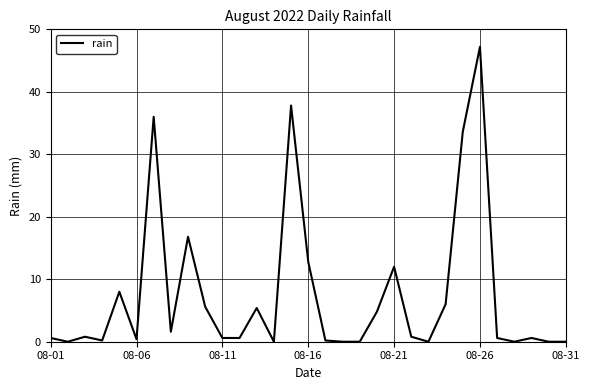

How many series are shown in this chart?

1